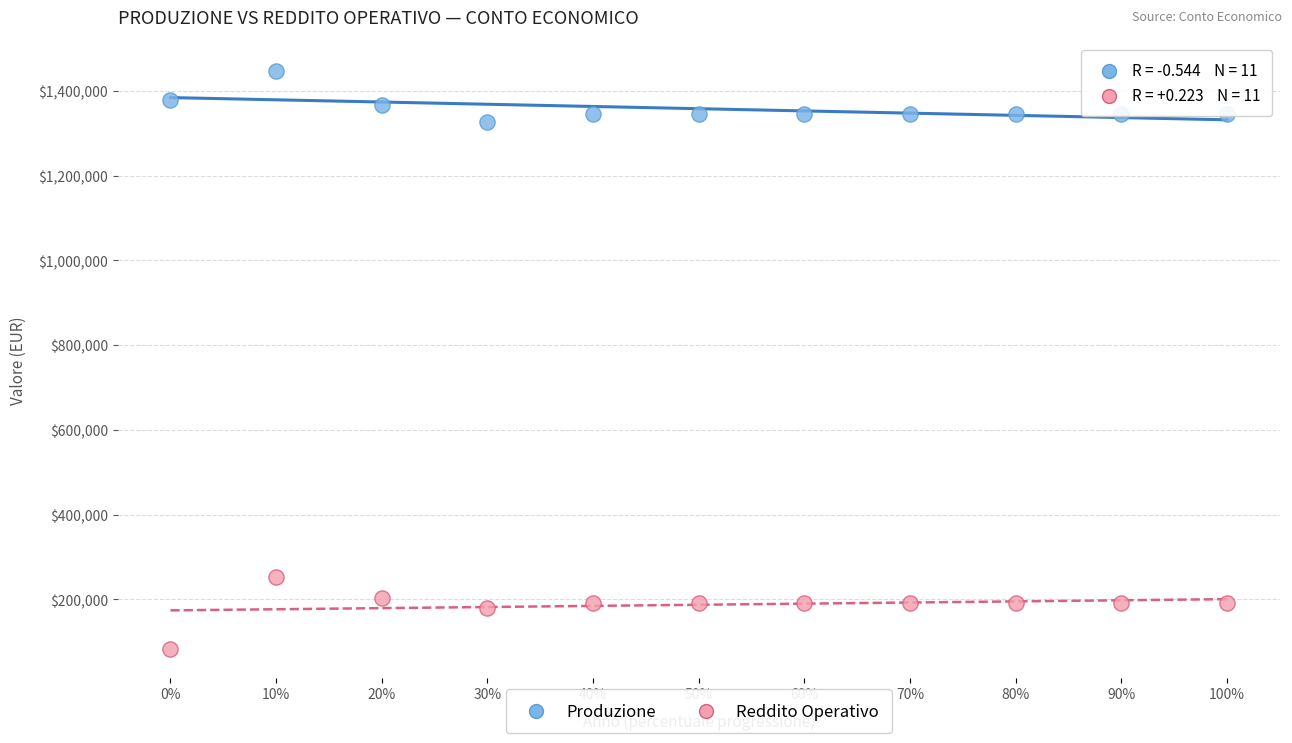

Across all series, what Y value is closest to 764346?

251439.3